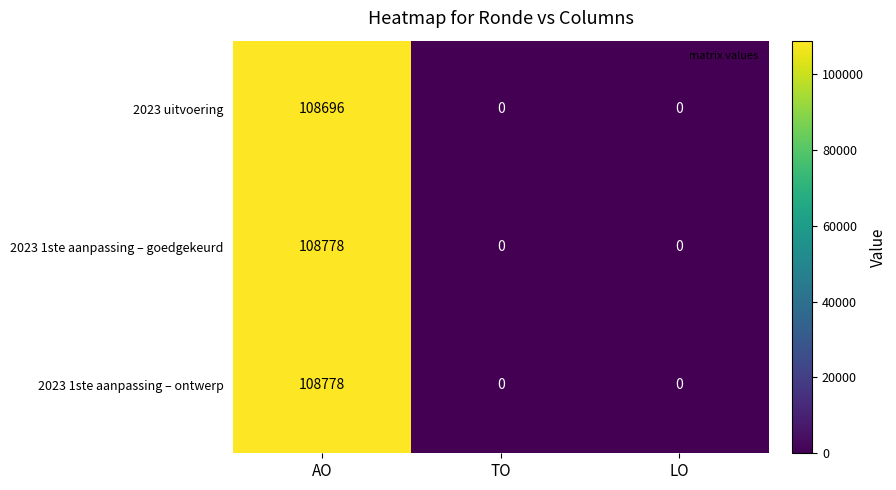

Reading left to right, what are all the values shown in this chart?

2023 uitvoering: AO=108696	TO=0	LO=0
2023 1ste aanpassing – goedgekeurd: AO=108778	TO=0	LO=0
2023 1ste aanpassing – ontwerp: AO=108778	TO=0	LO=0